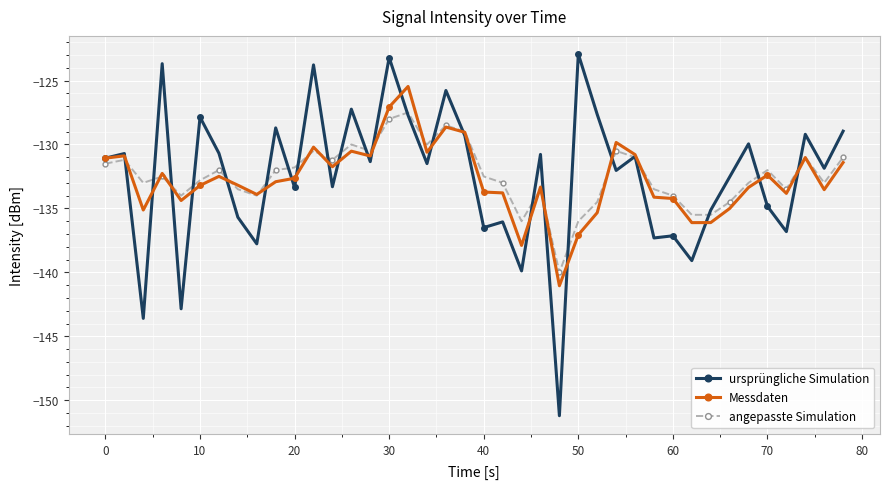

Which series ends up on top after the final intersection of ursprüngliche Simulation and Messdaten?

ursprüngliche Simulation